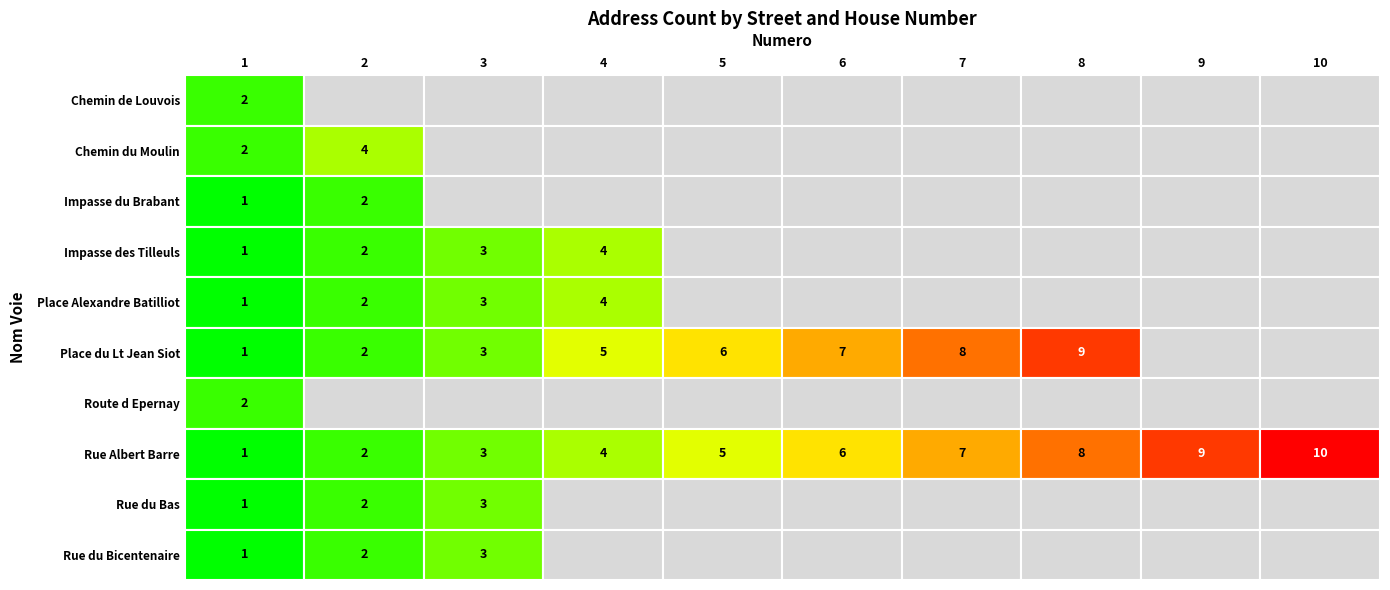

What is the sum of all Impasse du Brabant values?

3